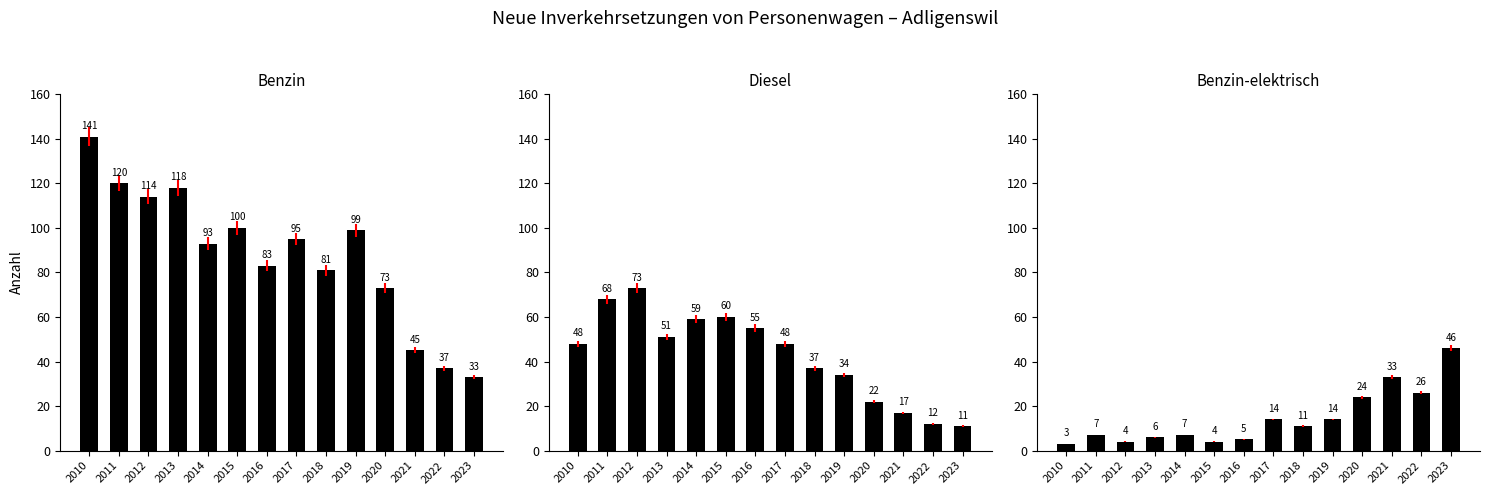

Rank the series at 2016 from highest to lowest value.

Benzin, Diesel, Benzin-elektrisch